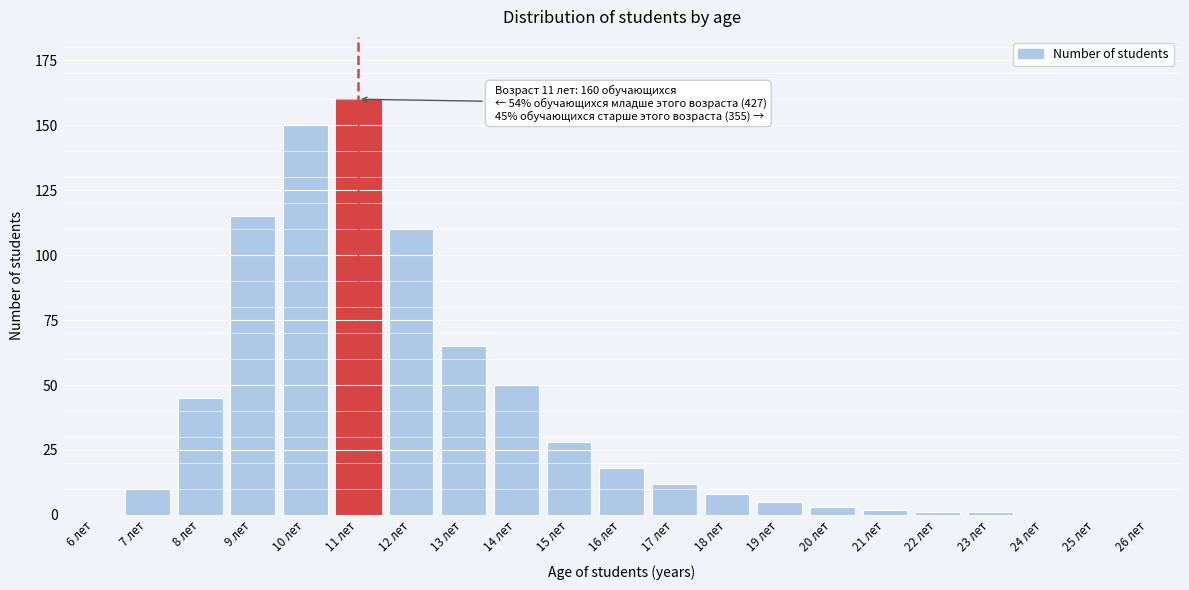

Reading left to right, what are all the values shown in this chart?

6 лет=0	7 лет=10	8 лет=45	9 лет=115	10 лет=150	11 лет=160	12 лет=110	13 лет=65	14 лет=50	15 лет=28	16 лет=18	17 лет=12	18 лет=8	19 лет=5	20 лет=3	21 лет=2	22 лет=1	23 лет=1	24 лет=0	25 лет=0	26 лет=0